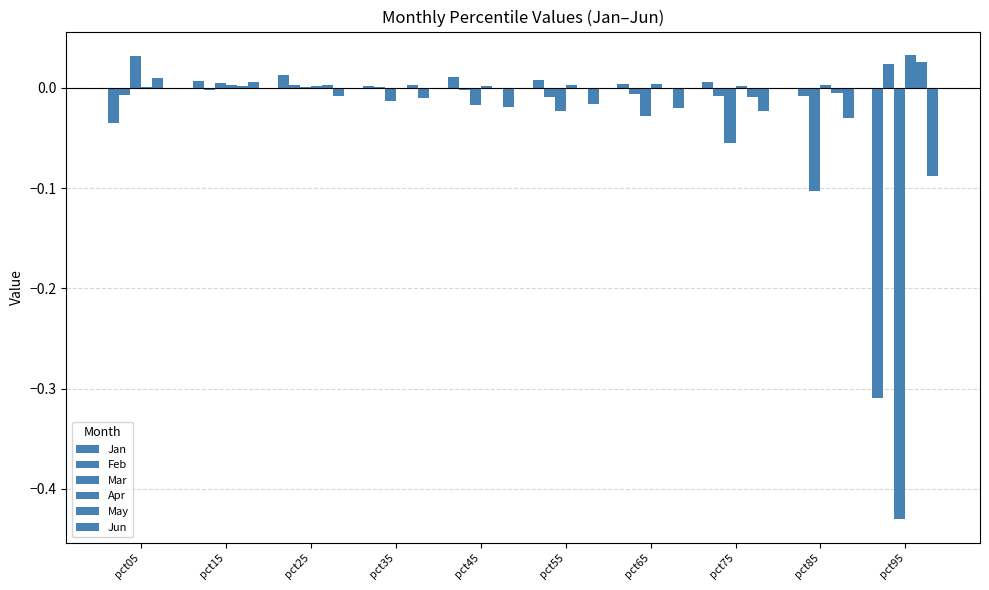

How many groups of bars are there?

10